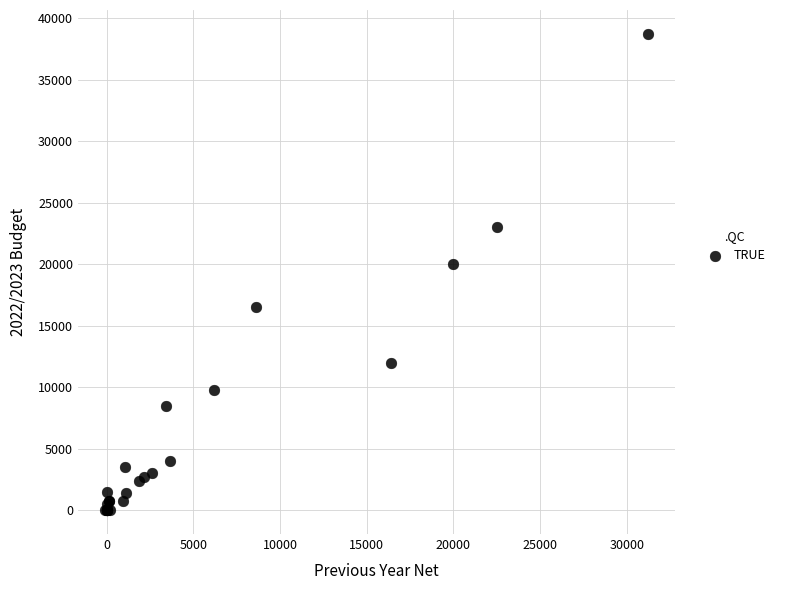

What Y value in the scatter plot is closest to 19375?

20000